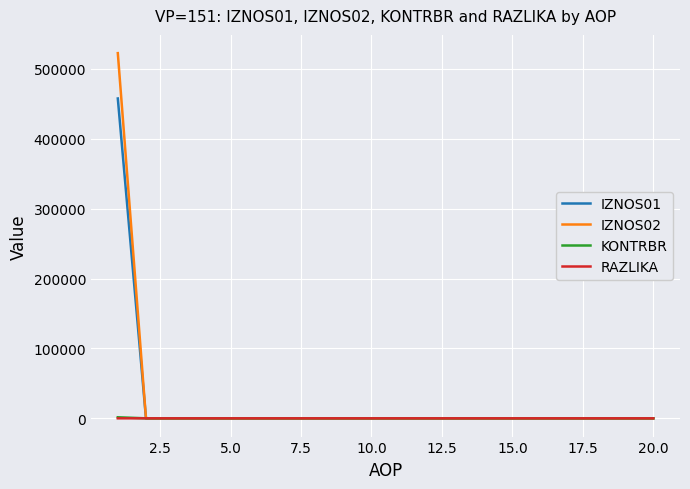

What is the maximum value shown in the chart?

522409.7